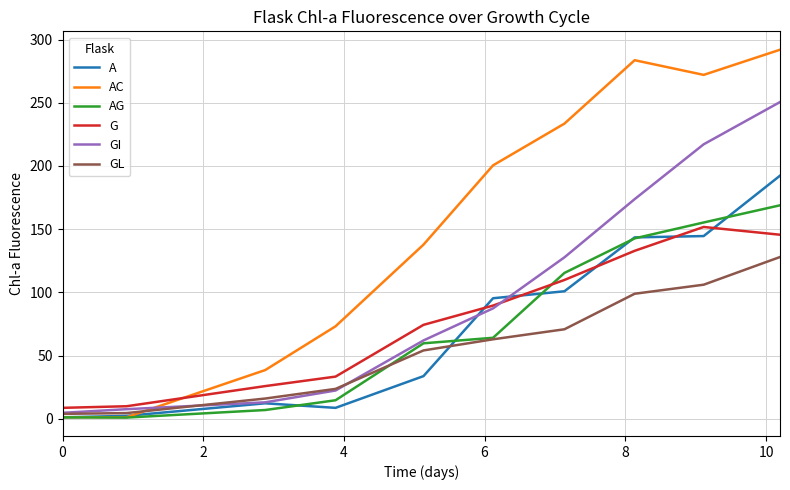

What are all the series names shown in the legend?

A, AC, AG, G, GI, GL